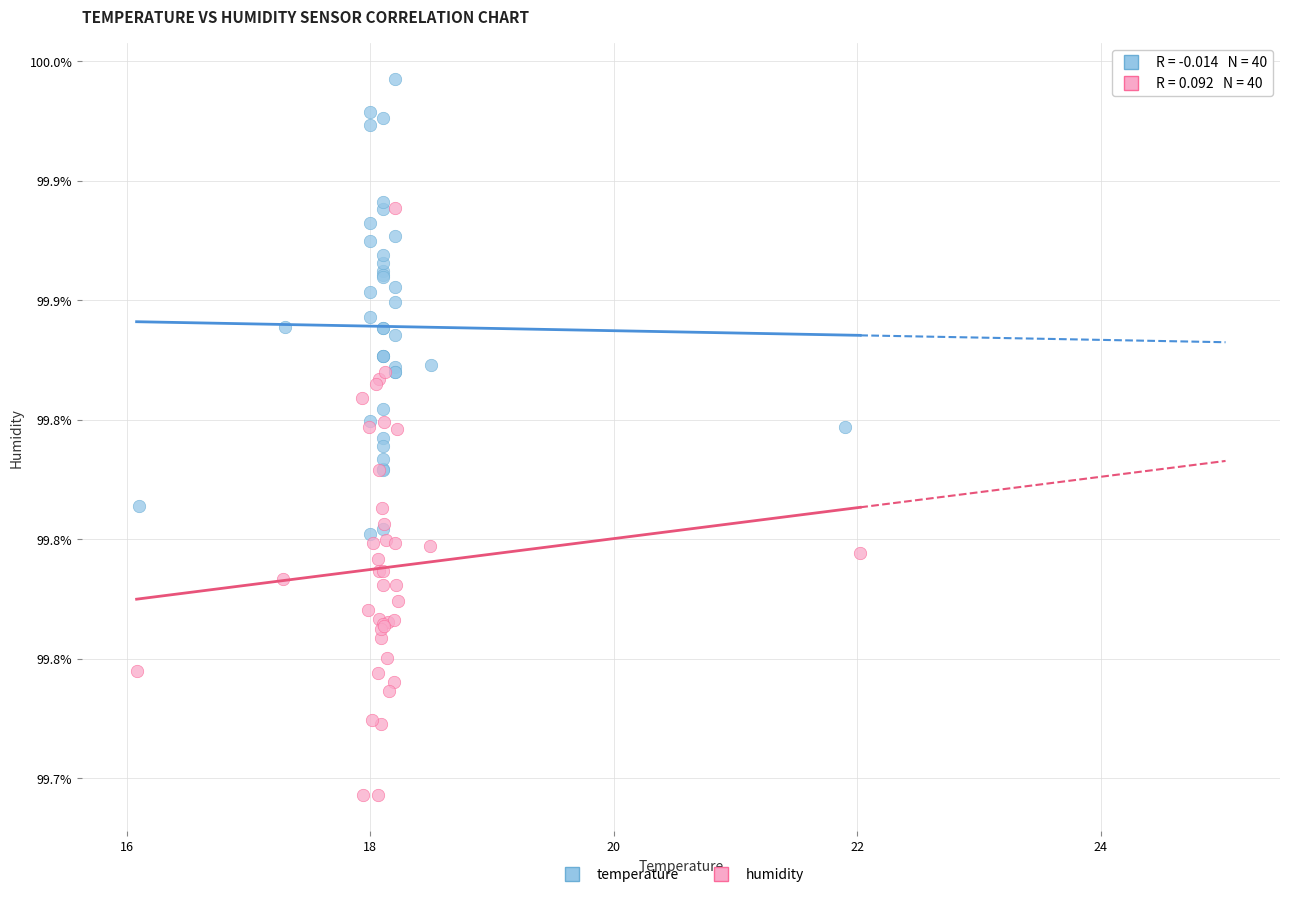

Which series contains the lowest Y value?

humidity